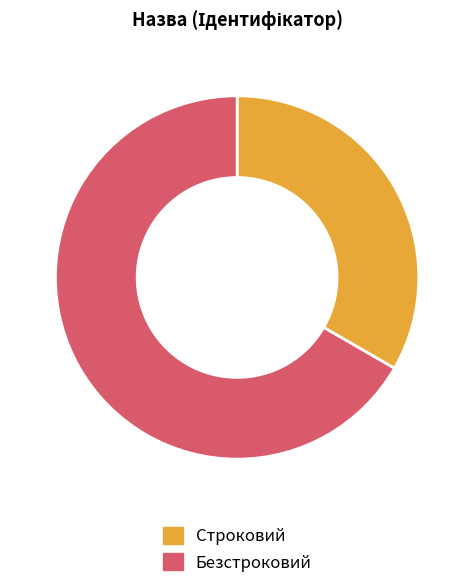

True or false: Строковий accounts for 33% of the total.

True